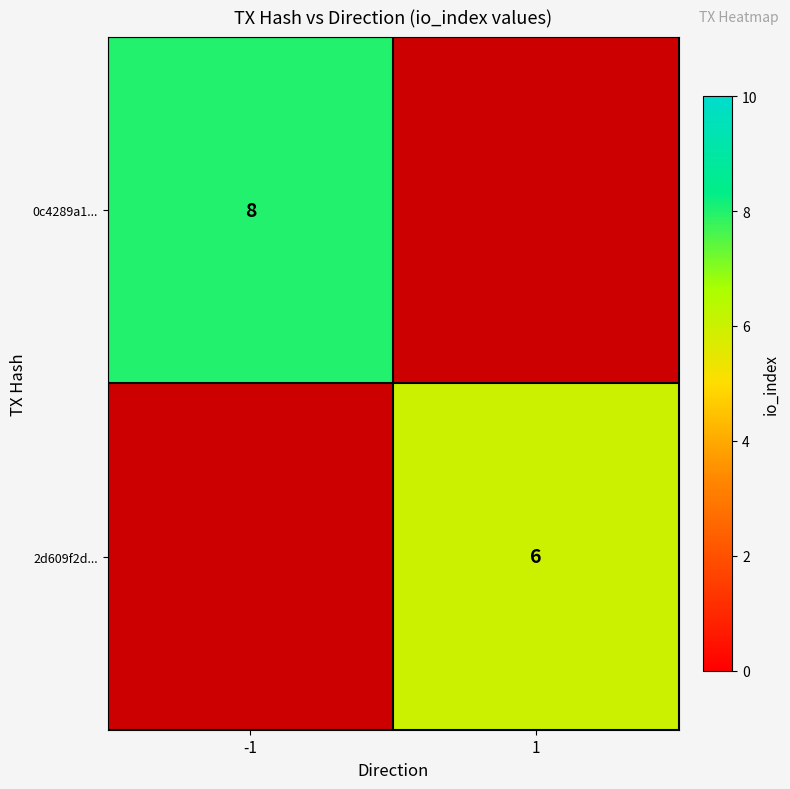

Which has a higher value, 1 or -1?

-1